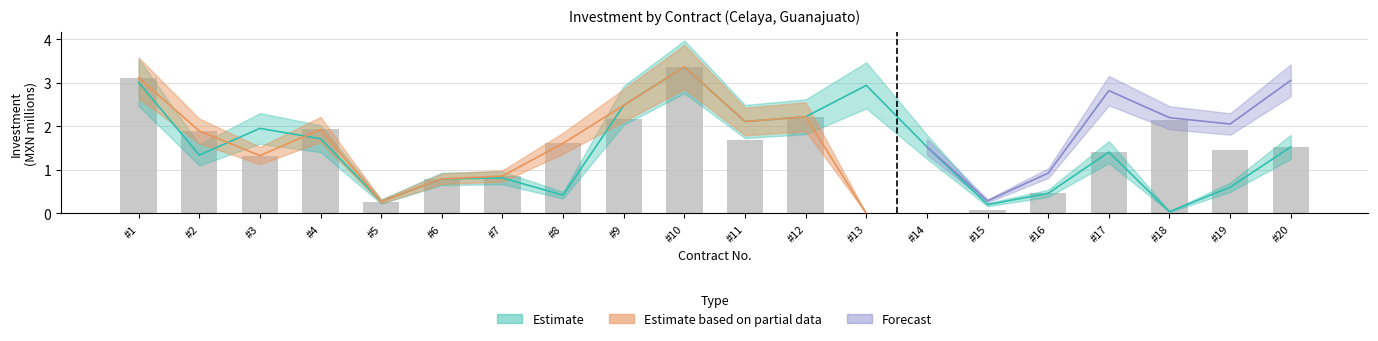

At which label does the data first exceed 1?

#1